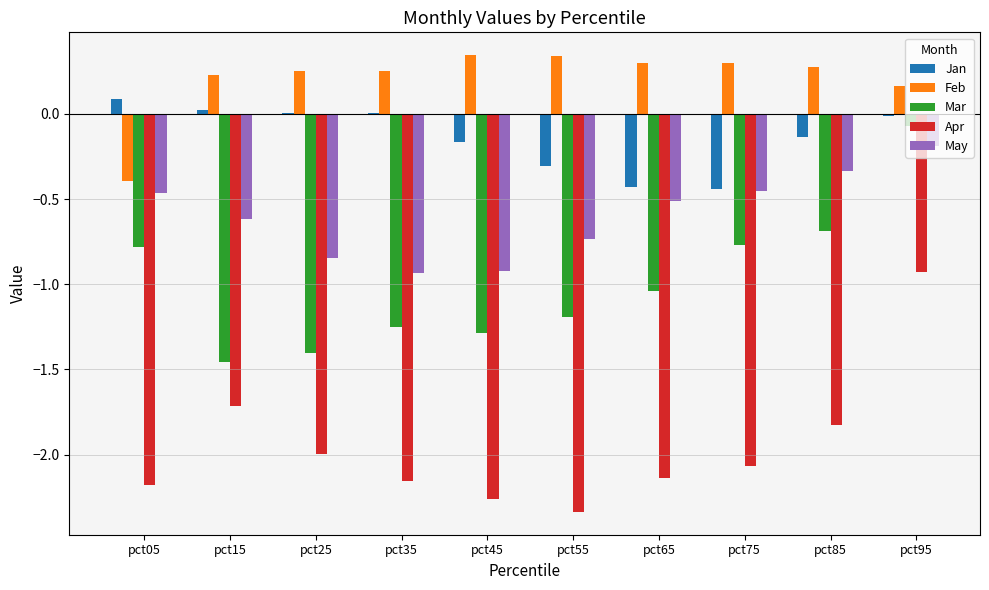

How many values in the Feb series exceed 0?

9